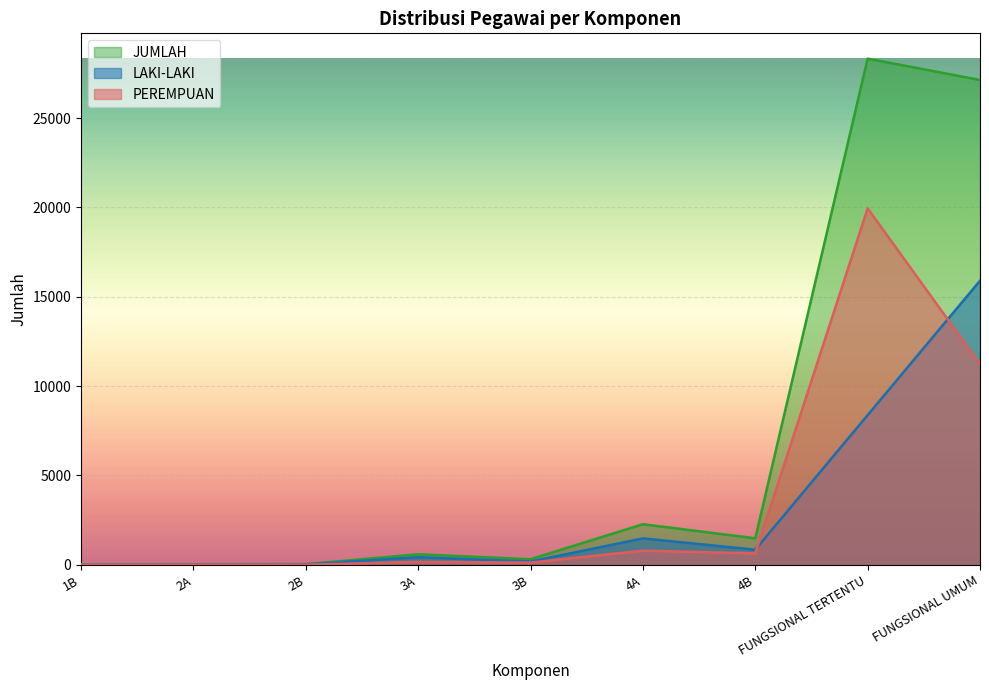

True or false: LAKI-LAKI and JUMLAH intersect in this chart.

False